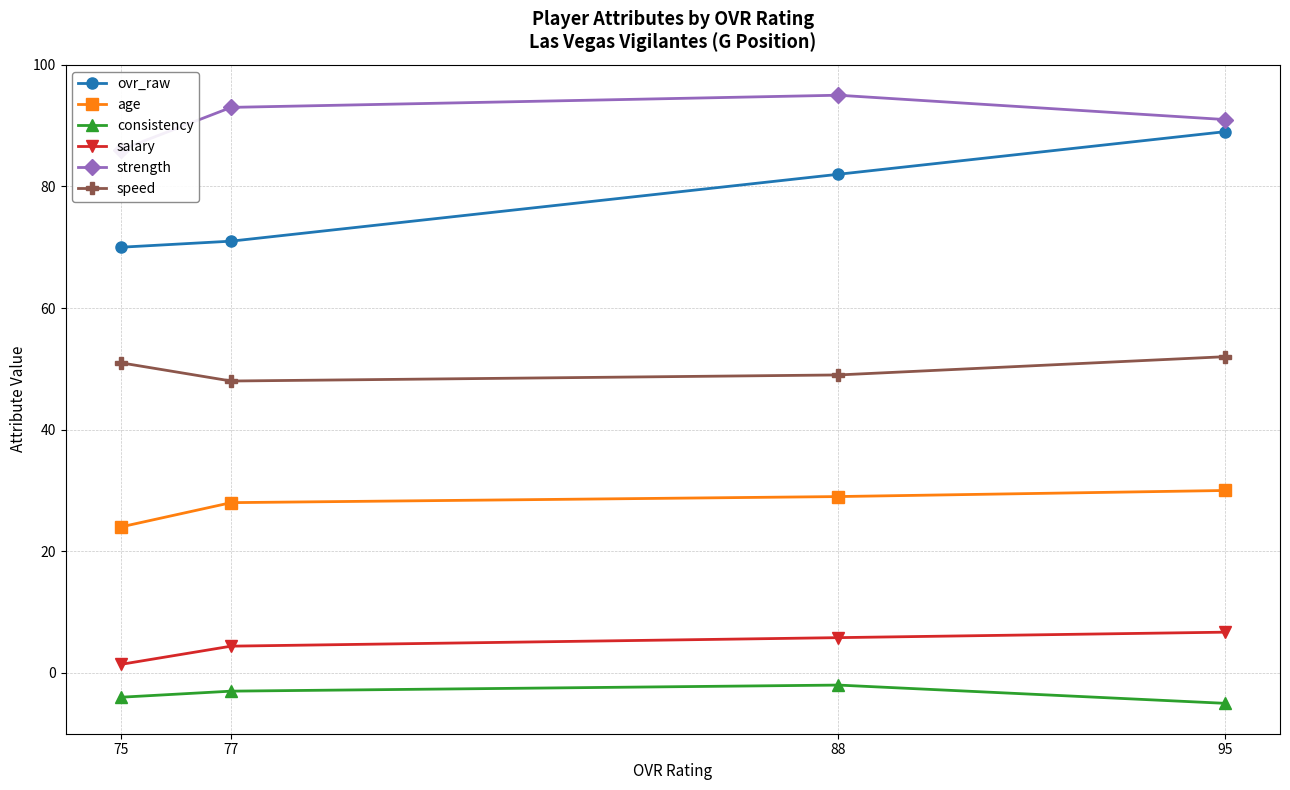

Rank the categories by consistency value from highest to lowest.

88, 77, 75, 95